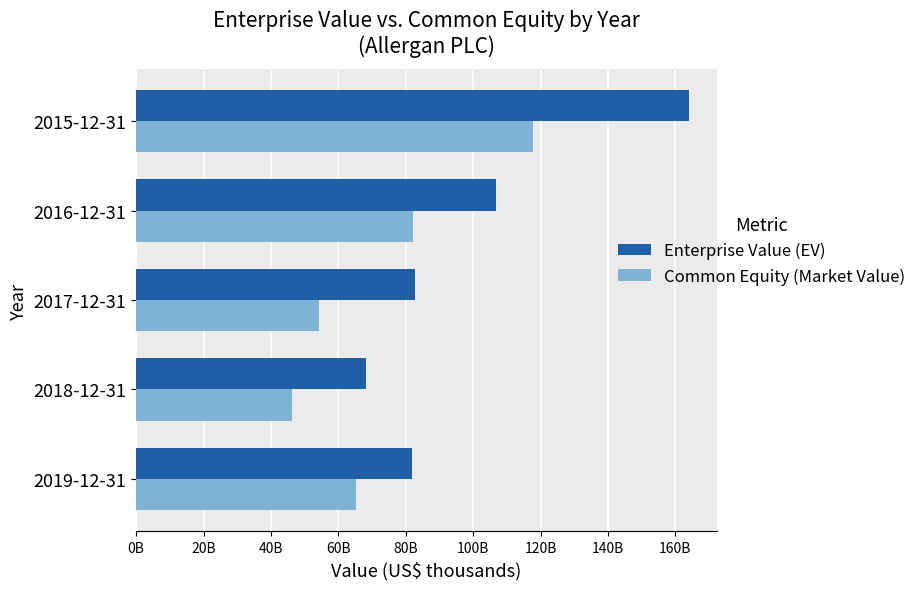

What are all the series names shown in the legend?

Enterprise Value (EV), Common Equity (Market Value)